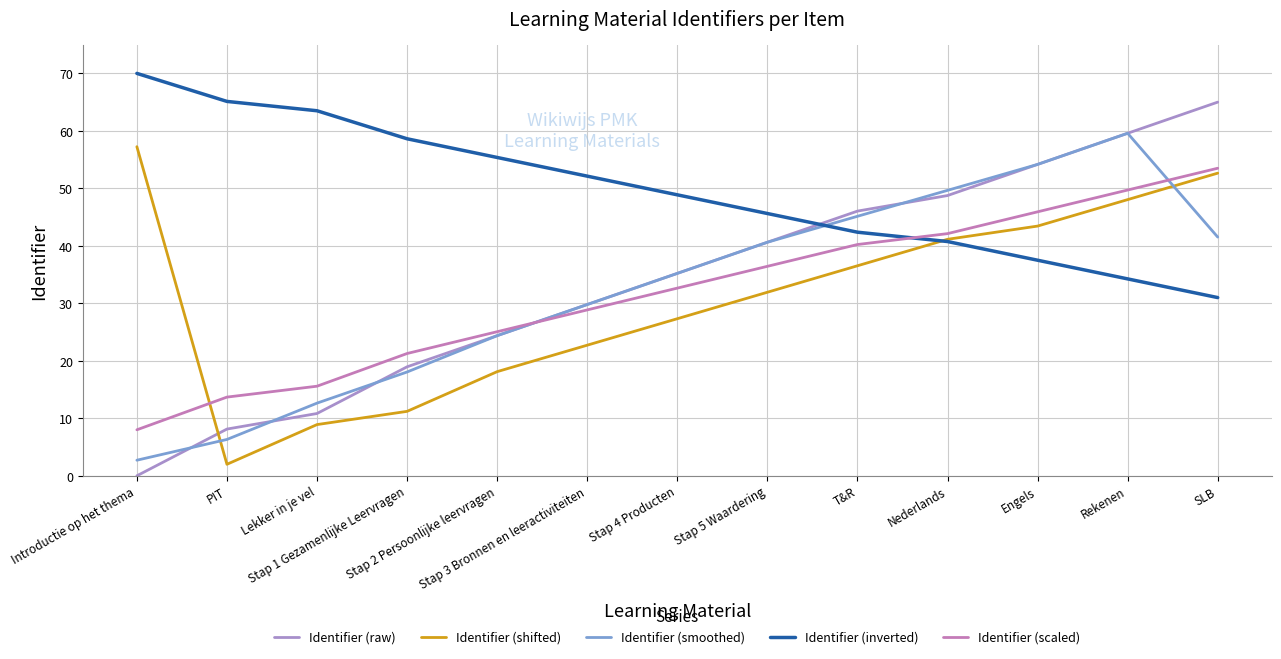

Which series has the largest range (max minus min)?

Identifier (raw)